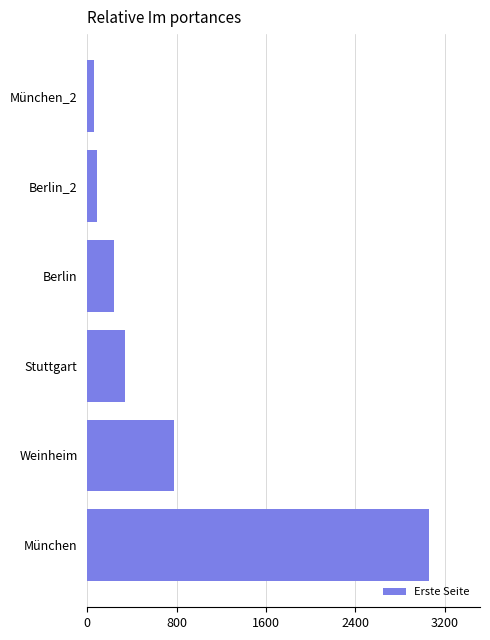

The value at Berlin is 243. True or false?

True